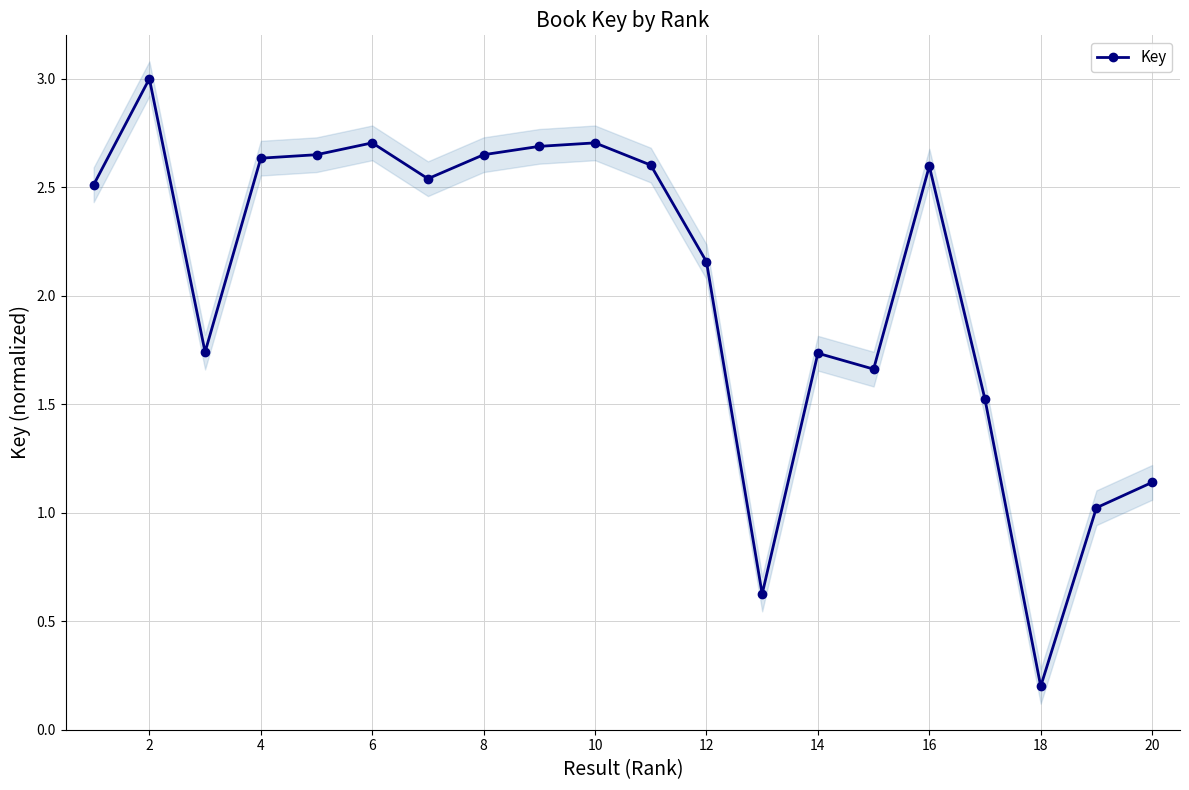

At which category does Key reach its first local peak?

2